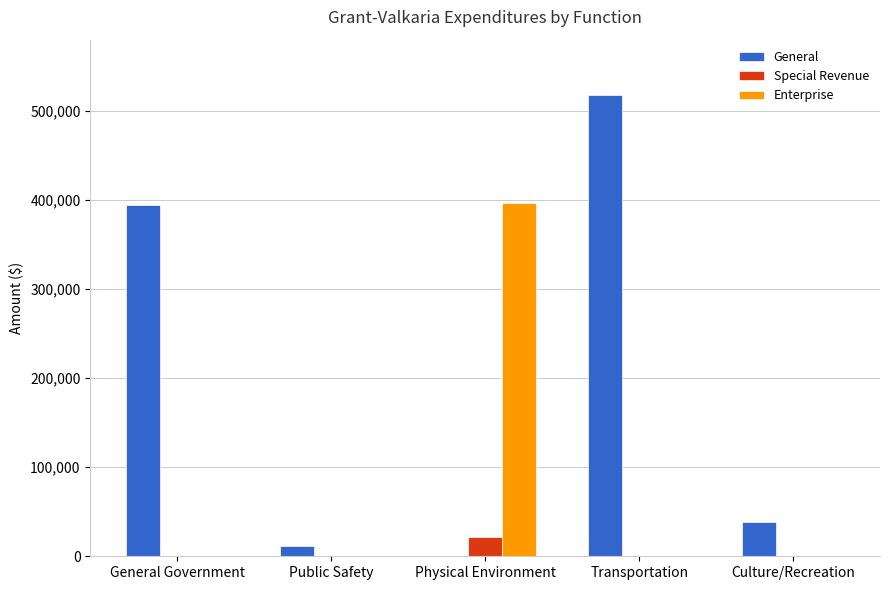

Reading right to left, transcribe all the data shown in this chart.

General: 37948	517897	0	11053	394805
Special Revenue: 0	0	21214	0	0
Enterprise: 0	0	396082	0	0